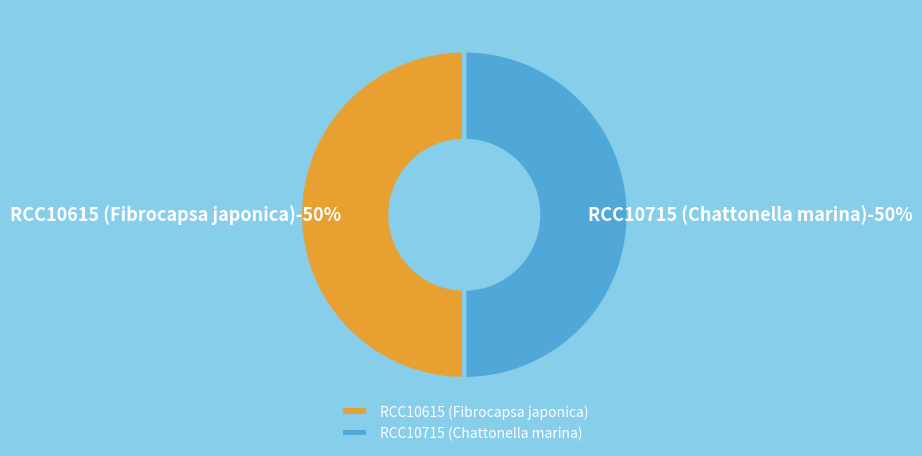

Count the number of slices in the pie.

2